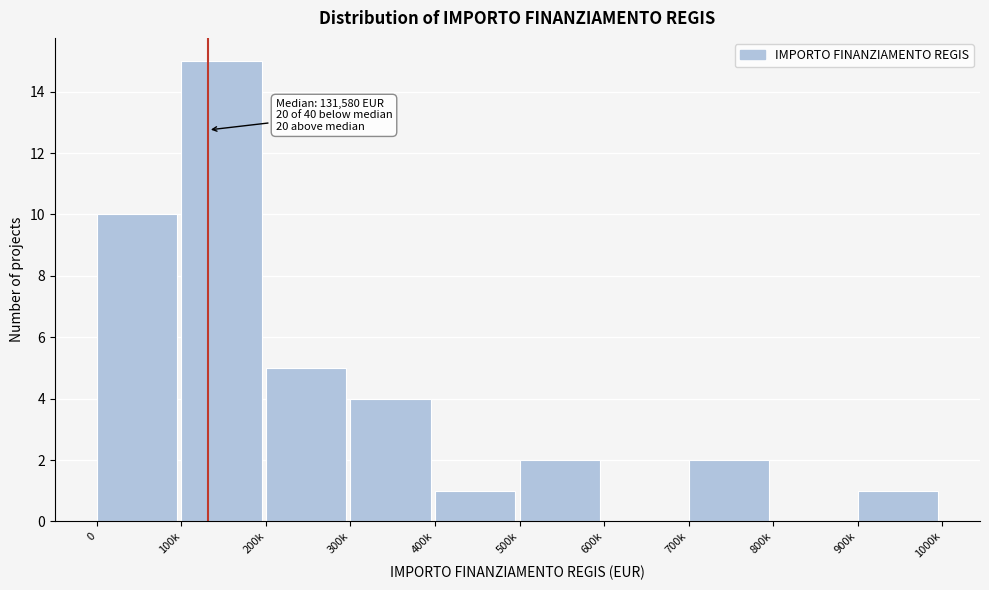

Reading left to right, what are all the values shown in this chart?

0=10	100k=15	200k=5	300k=4	400k=1	500k=2	600k=0	700k=2	800k=0	900k=1